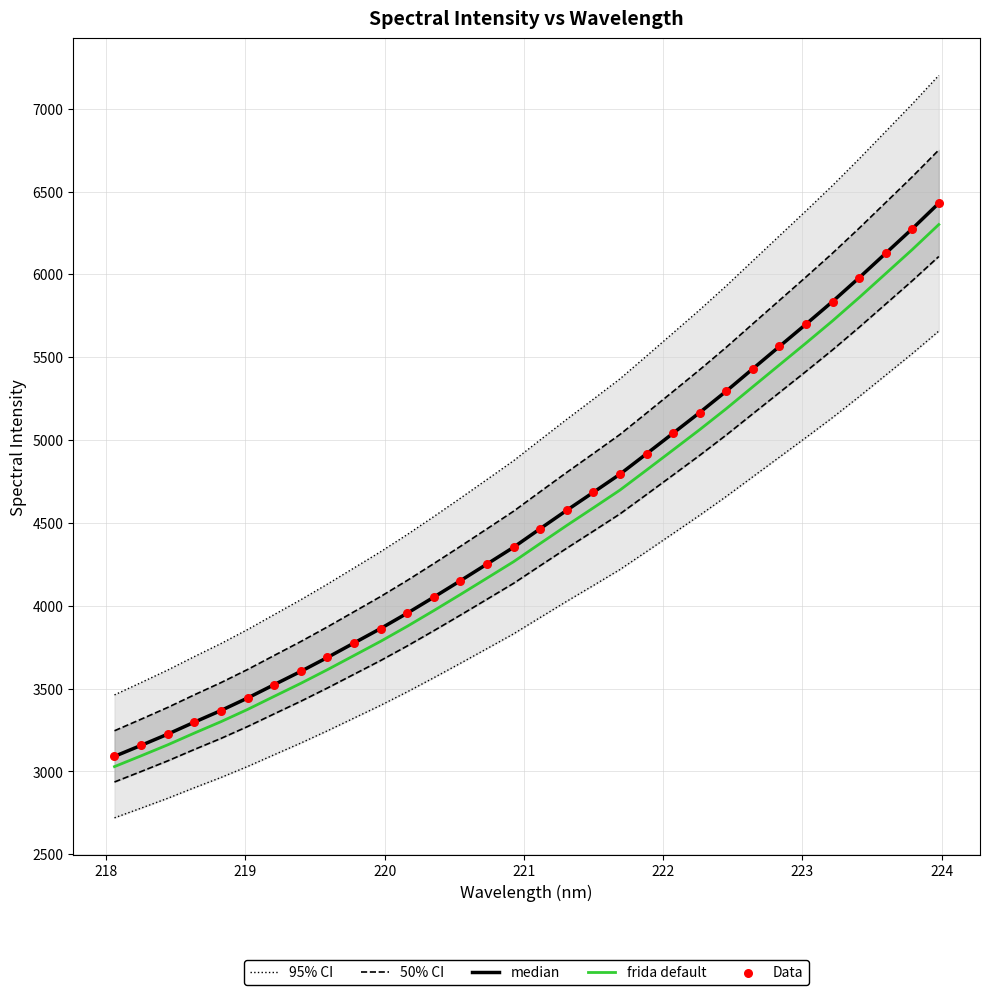

Which series has the largest total across all categories?

95% CI